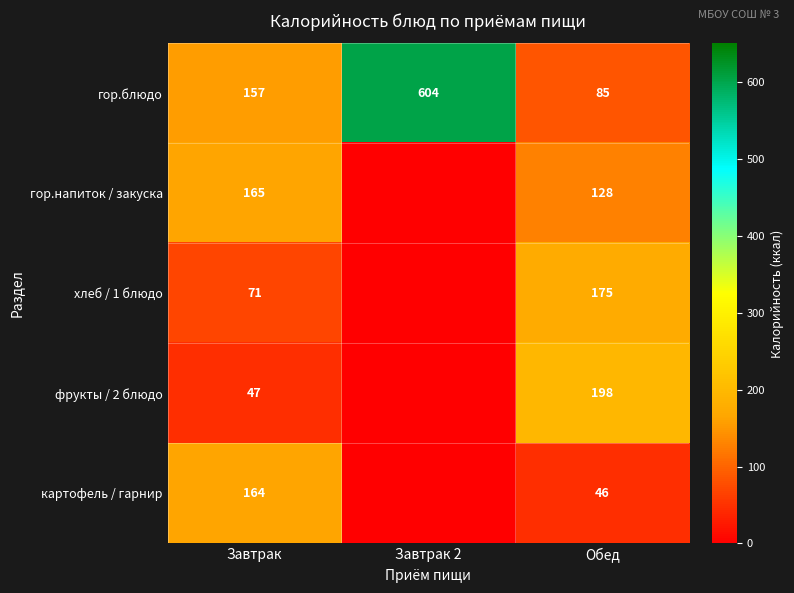

Which has a higher value, Завтрак 2 or Завтрак?

Завтрак 2